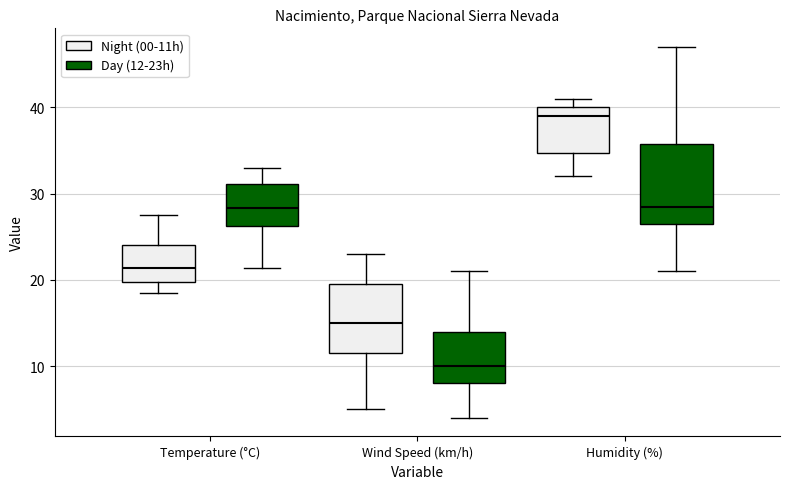

Reading left to right, transcribe this box plot: for each box, give where its median line is, the range the box spans, and where its two whiskers end, as read against the y-axis. The values are not printed on the chart, so give them approximately, as read against the axis.

Temperature (°C) (Night (00-11h)): median 21, box 20 to 24, whiskers 19 to 28
Temperature (°C) (Day (12-23h)): median 28, box 26 to 31, whiskers 21 to 33
Wind Speed (km/h) (Night (00-11h)): median 15, box 12 to 20, whiskers 5 to 23
Wind Speed (km/h) (Day (12-23h)): median 10, box 8 to 14, whiskers 4 to 21
Humidity (%) (Night (00-11h)): median 39, box 35 to 40, whiskers 32 to 41
Humidity (%) (Day (12-23h)): median 29, box 27 to 36, whiskers 21 to 47